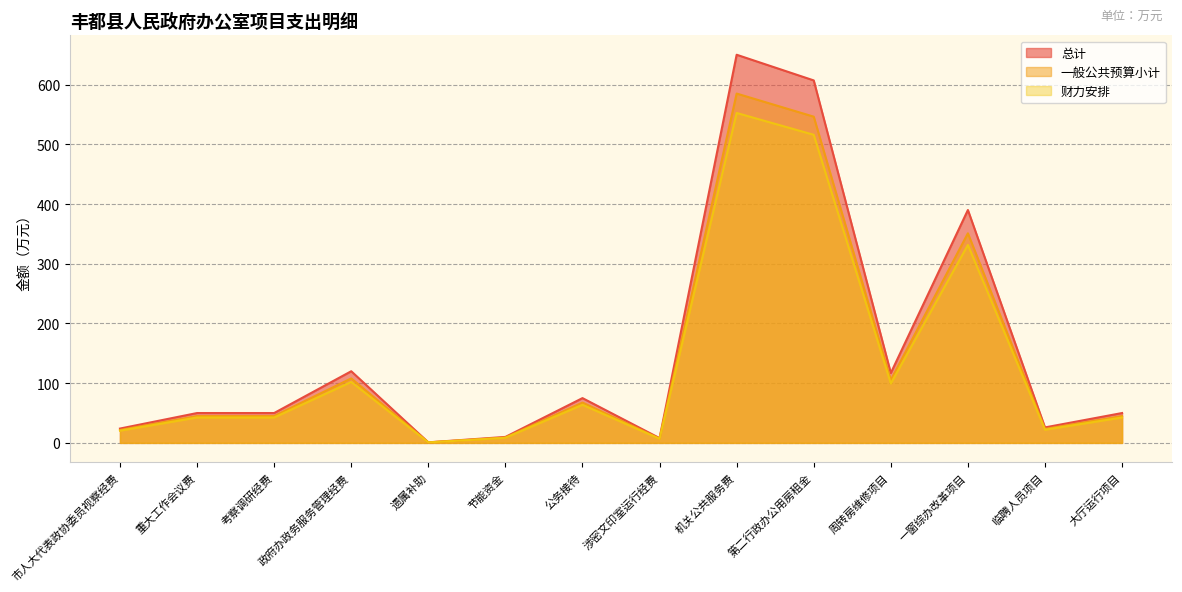

How many values in the 财力安排 series are below 42?

5